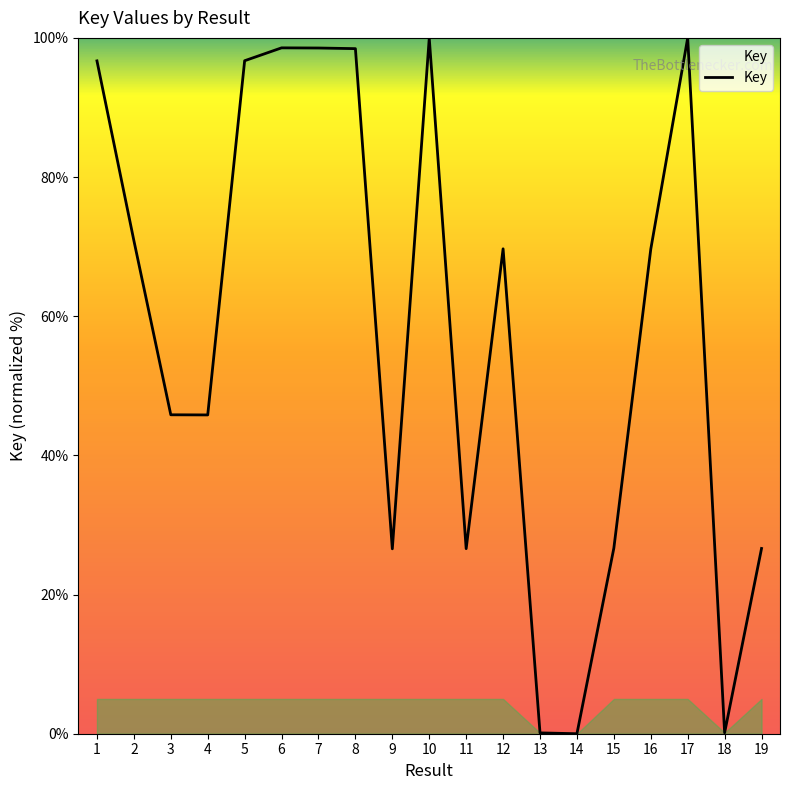

What is the greatest value displayed?

100.0